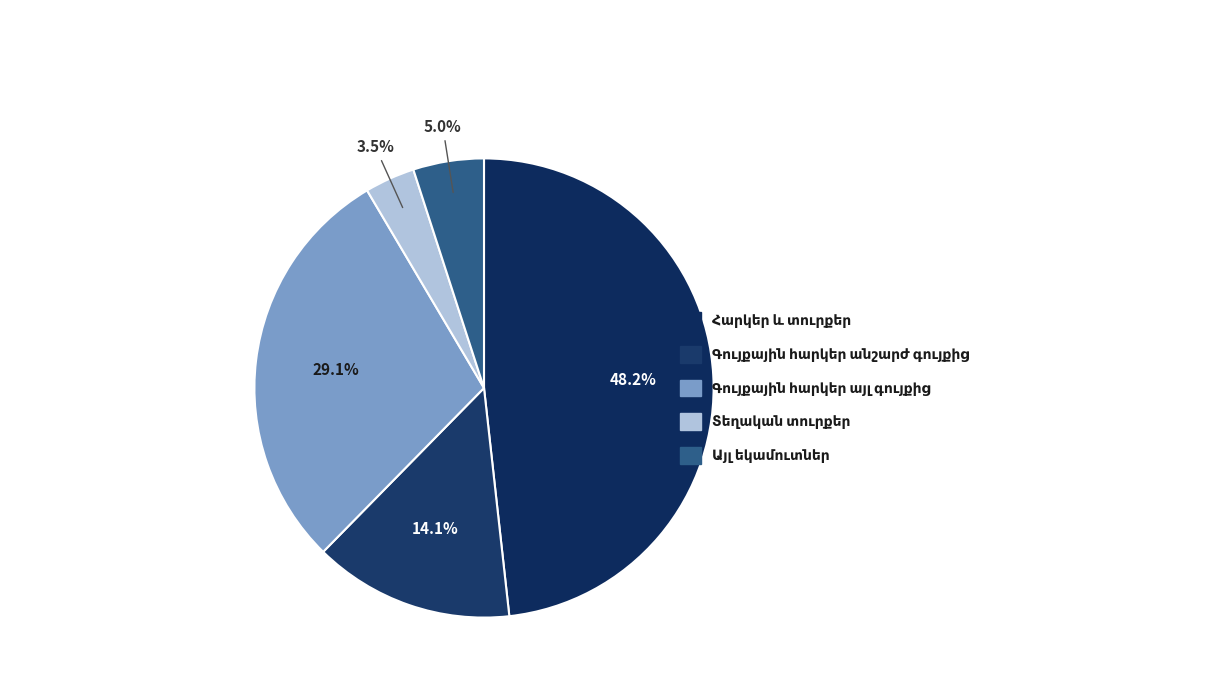

What percentage is the Գույքային հարկեր անշարժ գույքից slice, to the nearest percent?

14%